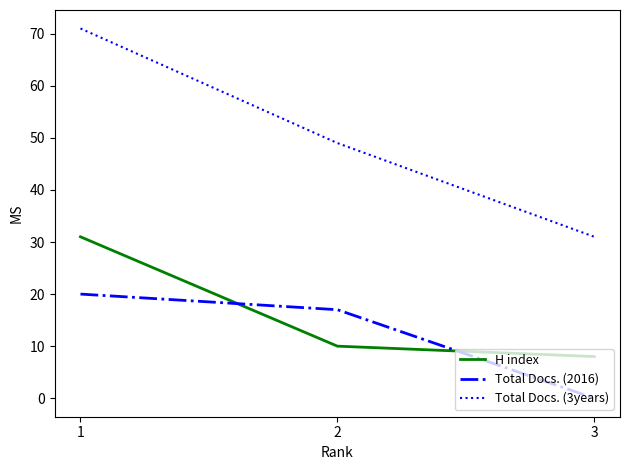

The value of H index at 2 is 10. True or false?

True